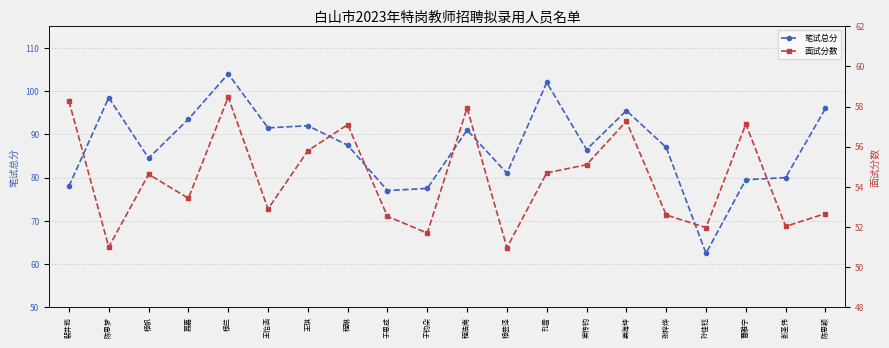

What is the spread (max minus min) of values at 曹雅宁?

22.4